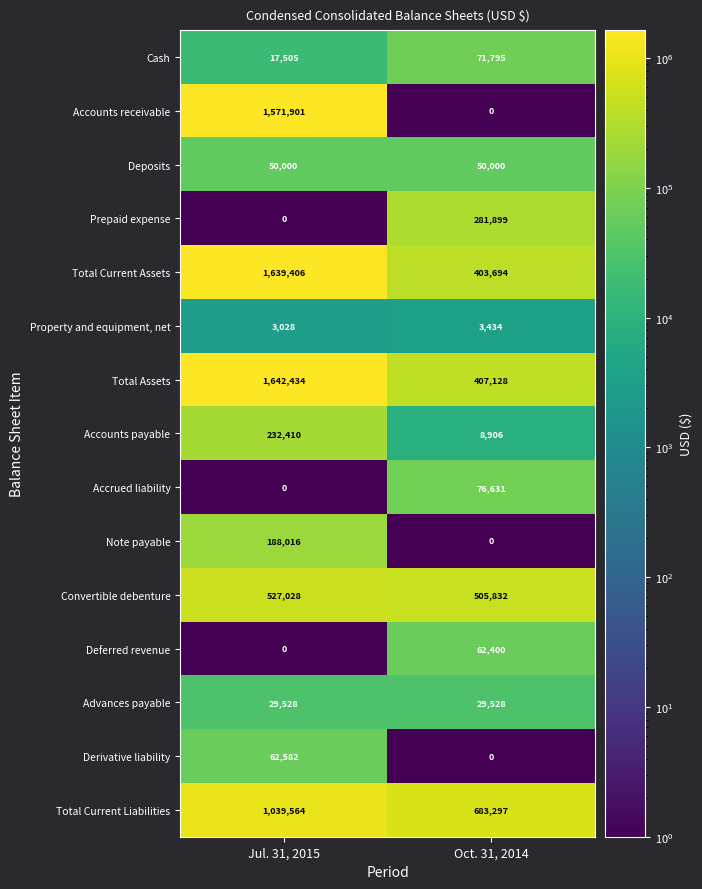

What is the average value of the Total Current Assets series?

1021550